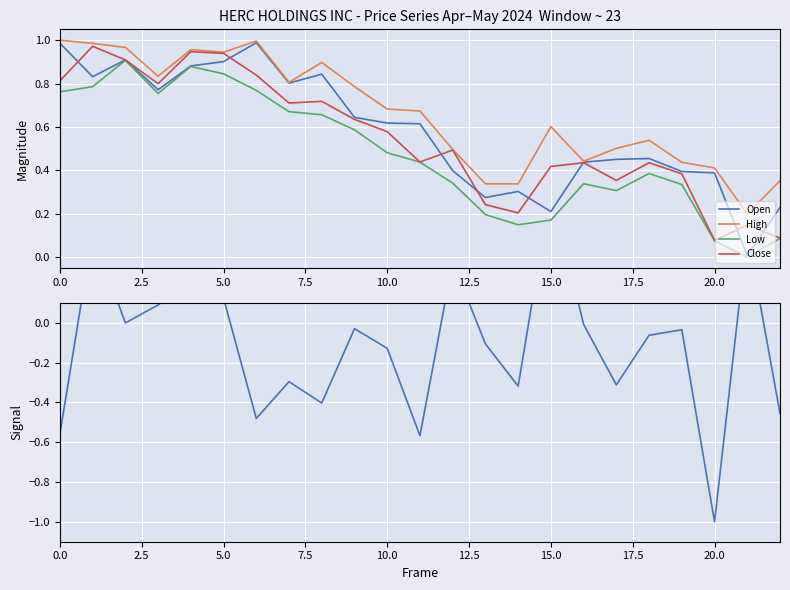

What is the label of the 19th point from the left?

18